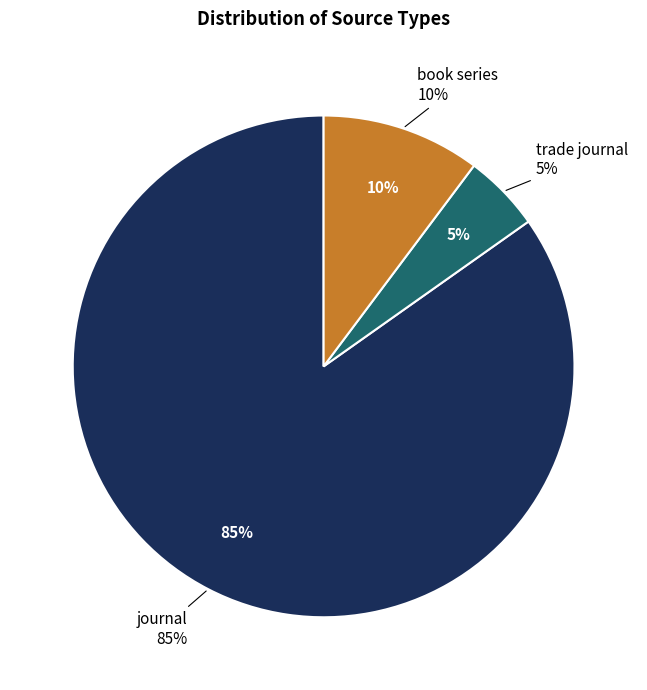

Count the number of slices in the pie.

3